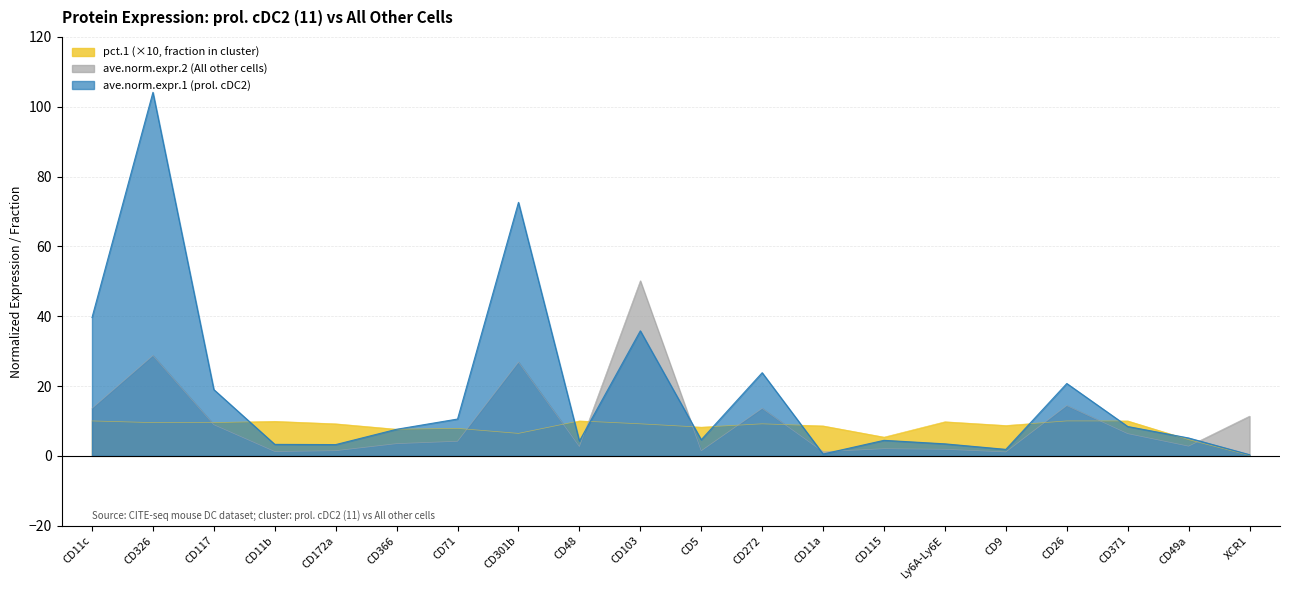

Reading left to right, what are all the values shown in this chart?

ave.norm.expr.1: 39.6	104.1	19.0	3.3	3.2	7.6	10.5	72.6	4.2	35.8	4.6	23.8	0.5	4.4	3.4	1.9	20.7	8.4	5.1	0.3
ave.norm.expr.2: 13.6	28.8	8.9	1.2	1.5	3.5	4.2	26.8	2.7	50.2	1.4	13.6	1.2	2.0	1.9	1.1	14.4	6.4	2.8	11.4
pct.1: 10.0	9.5	9.5	9.9	9.2	7.6	7.9	6.4	10.0	9.2	8.2	9.2	8.6	5.4	9.8	8.7	10.0	10.0	4.6	0.1